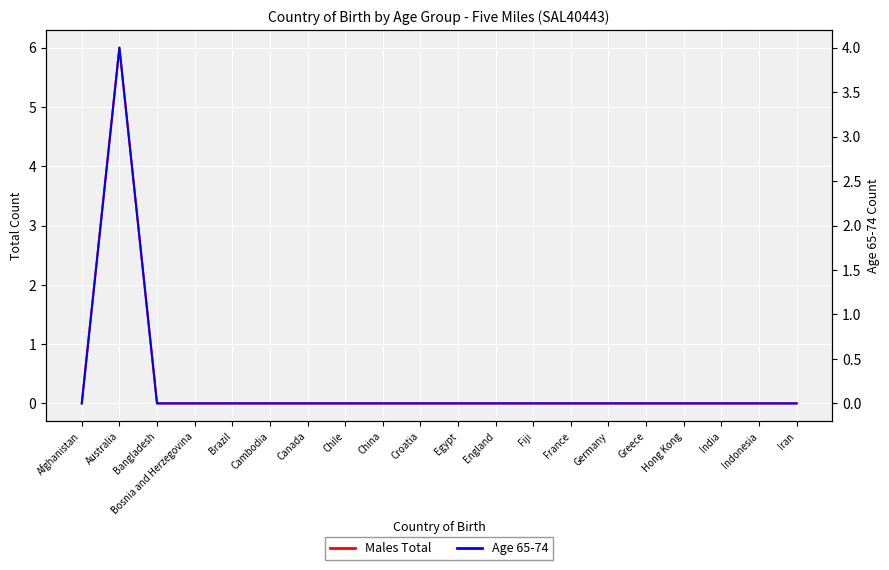

At how many categories does at least one series exceed 0?

1